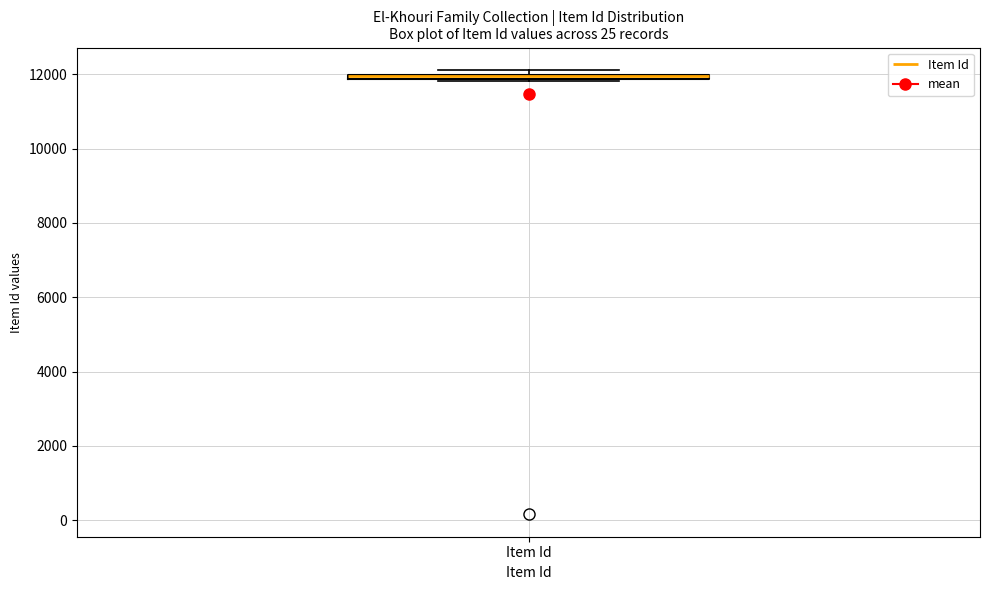

Where is the upper edge of the box for Item Id on the y-axis? The values are not printed on the chart, so give them approximately, as read against the axis.

12000